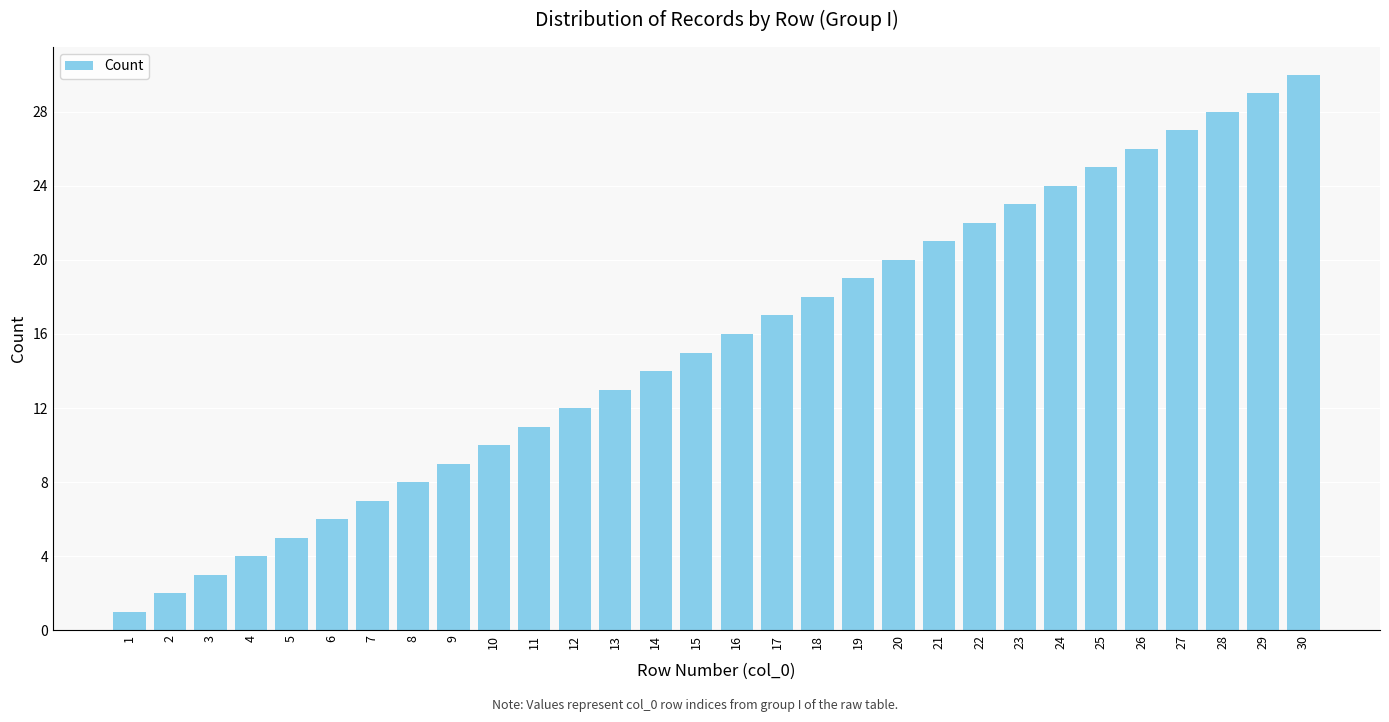

Count the number of data series in this chart.

1